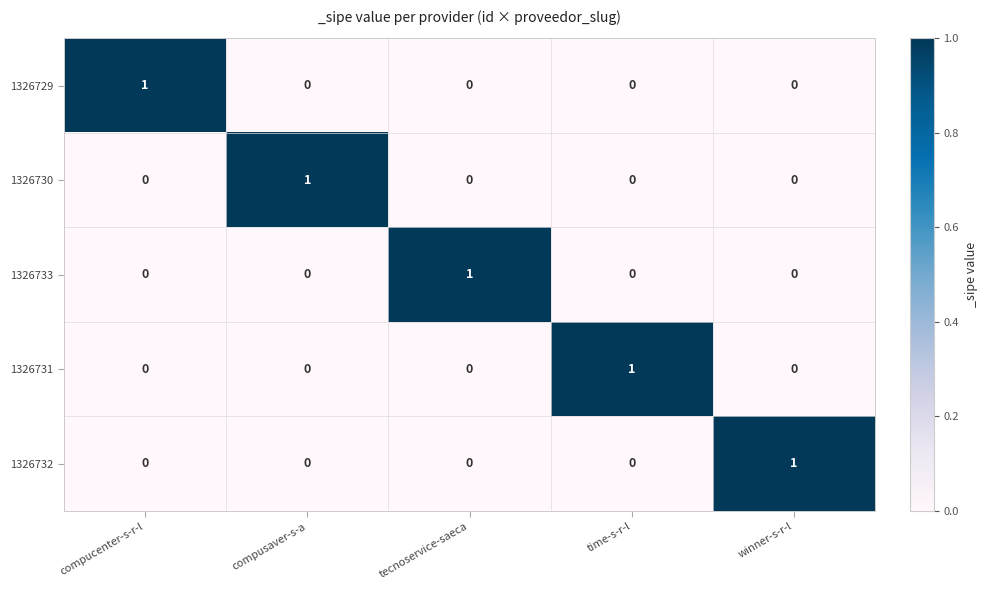

Reading left to right, extract all data points from this chart.

1326729: compucenter-s-r-l=1	compusaver-s-a=0	tecnoservice-saeca=0	time-s-r-l=0	winner-s-r-l=0
1326730: compucenter-s-r-l=0	compusaver-s-a=1	tecnoservice-saeca=0	time-s-r-l=0	winner-s-r-l=0
1326733: compucenter-s-r-l=0	compusaver-s-a=0	tecnoservice-saeca=1	time-s-r-l=0	winner-s-r-l=0
1326731: compucenter-s-r-l=0	compusaver-s-a=0	tecnoservice-saeca=0	time-s-r-l=1	winner-s-r-l=0
1326732: compucenter-s-r-l=0	compusaver-s-a=0	tecnoservice-saeca=0	time-s-r-l=0	winner-s-r-l=1